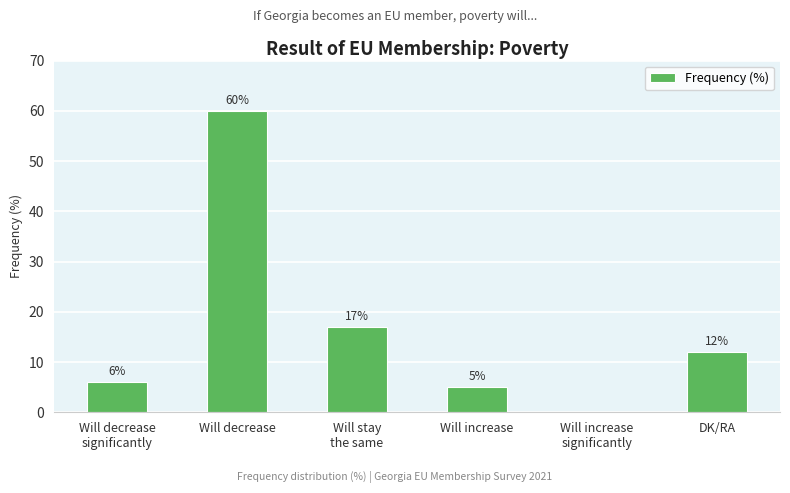

What is the sum of all values?

100